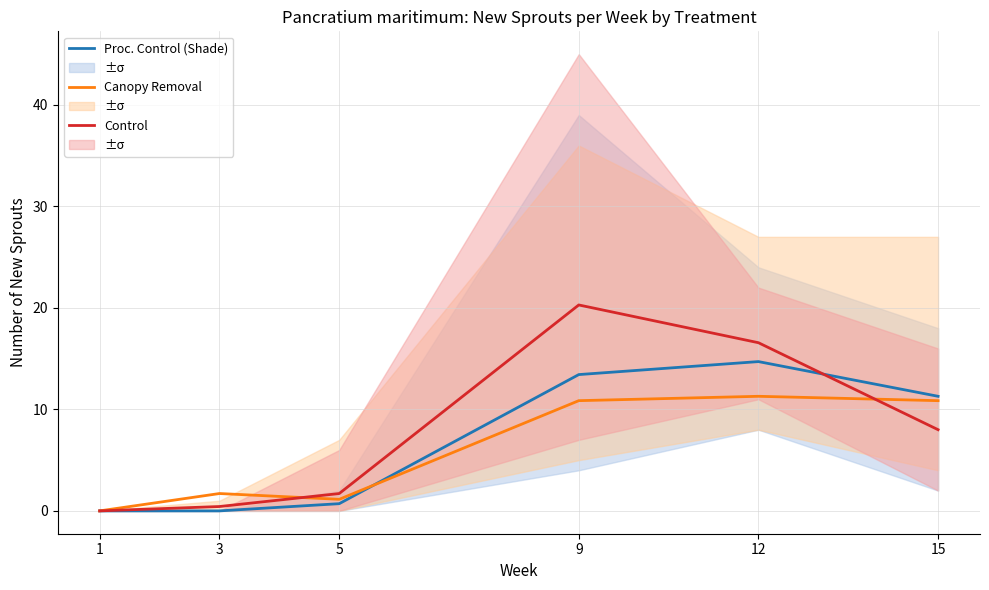

Between which two adjacent categories do Canopy Removal and Control first intersect?

3 and 5